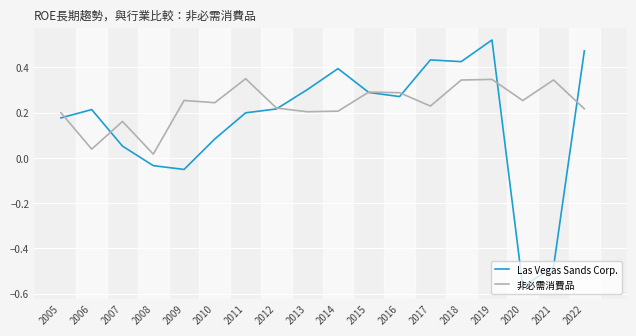

Does the chart display data point markers on the line(s)?

No